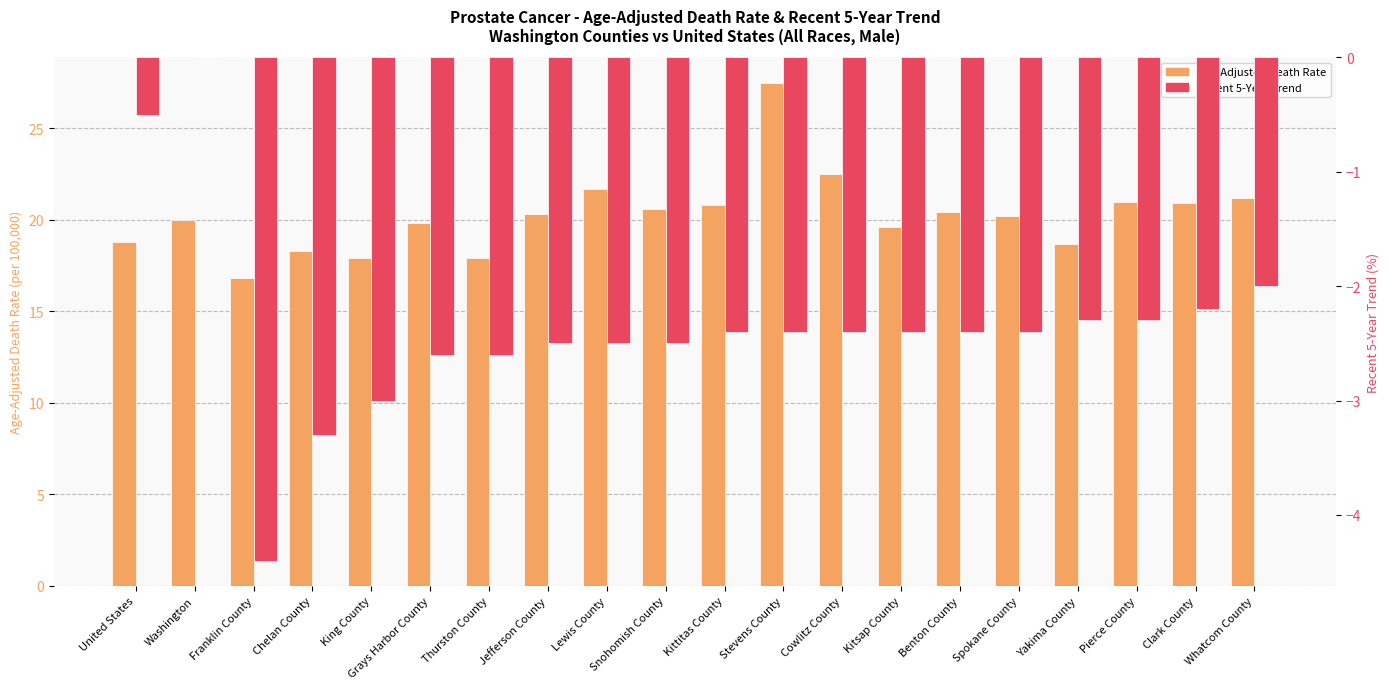

At which label does Recent 5-Year Trend reach its minimum?

Franklin County